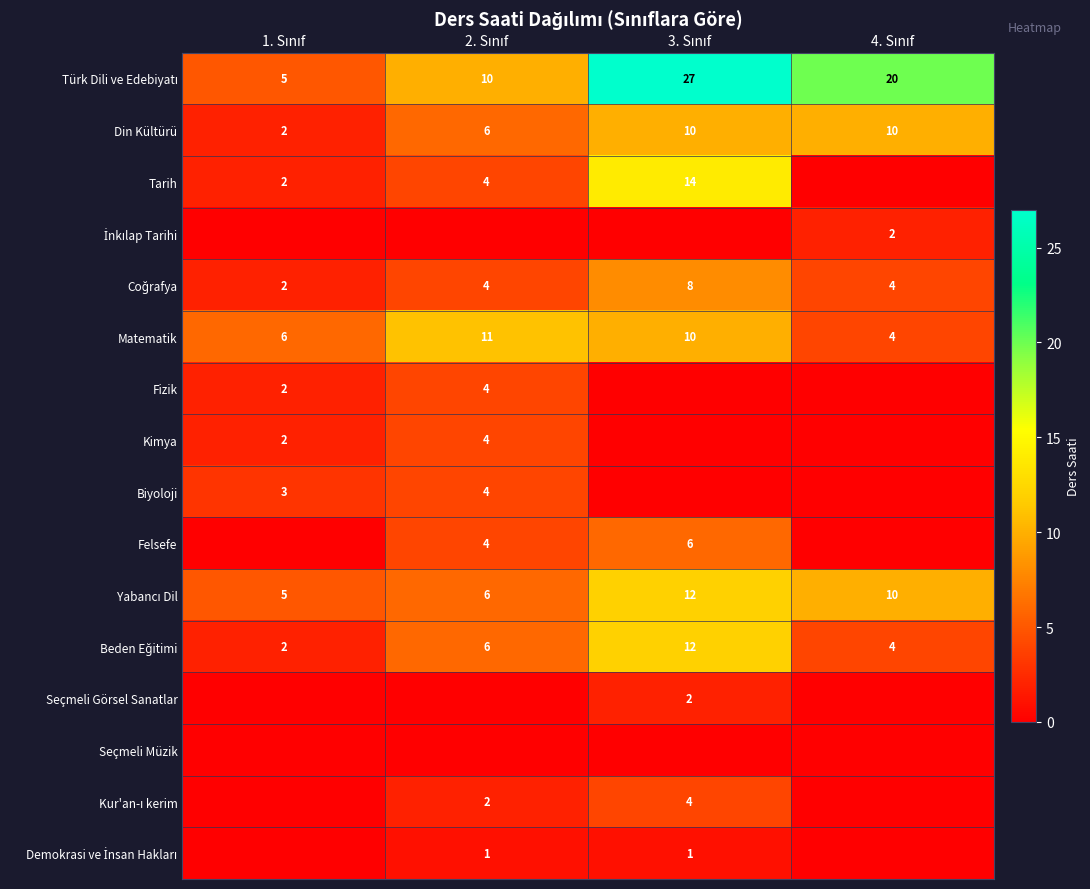

What is the maximum value for Din Kültürü?

10